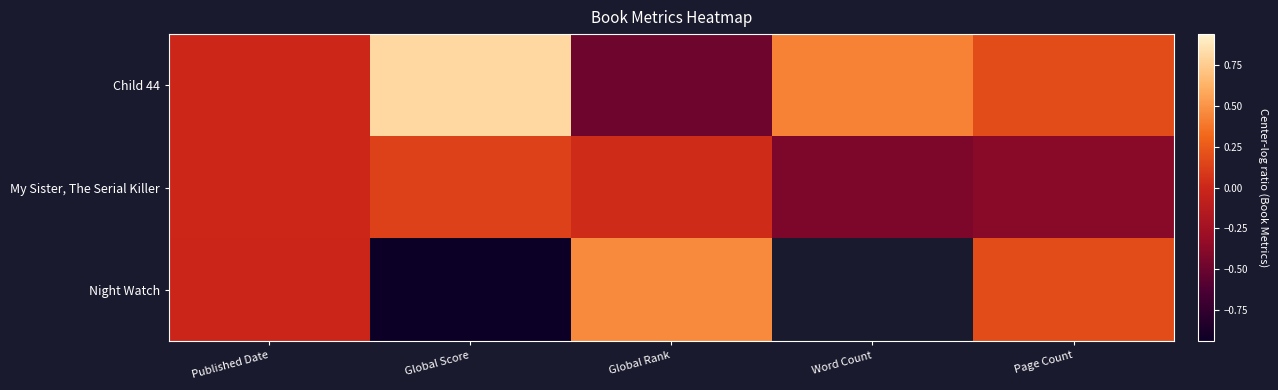

What is the sum of the Child 44 values at Word Count and Global Rank?

-0.1